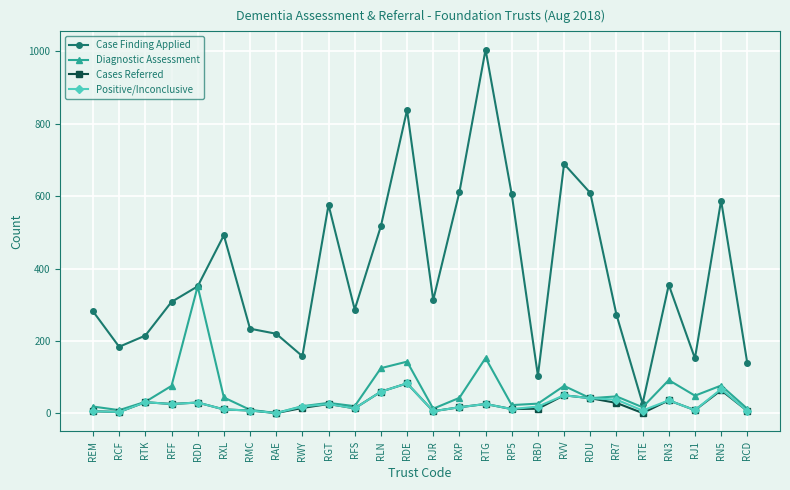

Is the value of Diagnostic Assessment at RXL greater than the value of Cases Referred at RWY?

Yes